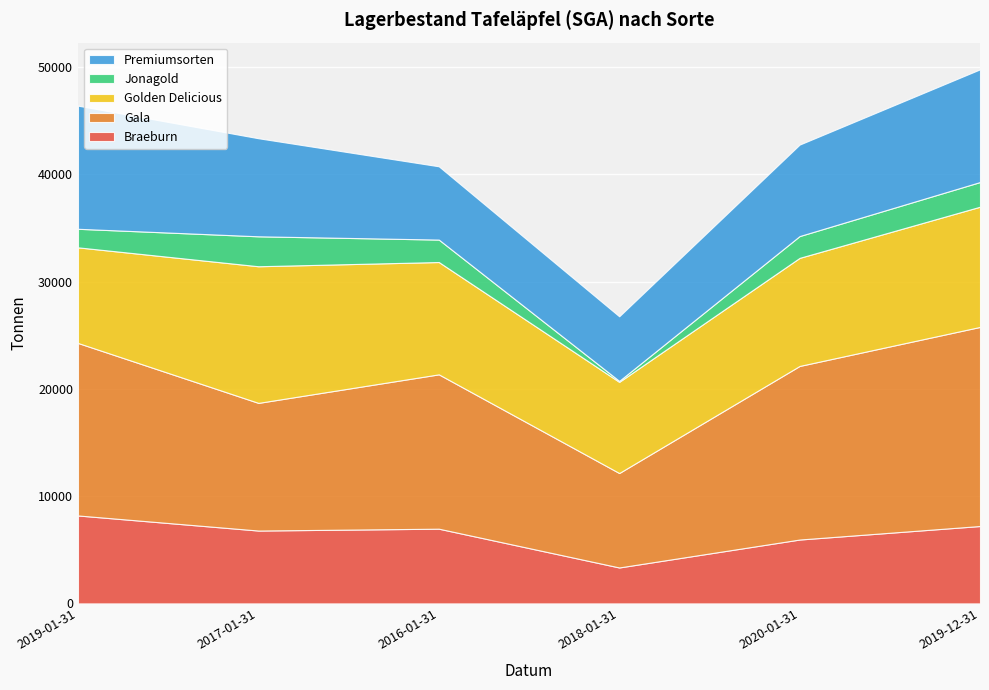

Reading left to right, extract all data points from this chart.

Braeburn: 2019-01-31=8197	2017-01-31=6791	2016-01-31=6965	2018-01-31=3349	2020-01-31=5954	2019-12-31=7214
Gala: 2019-01-31=16080	2017-01-31=11900	2016-01-31=14387	2018-01-31=8804	2020-01-31=16181	2019-12-31=18559
Golden Delicious: 2019-01-31=8914	2017-01-31=12738	2016-01-31=10471	2018-01-31=8498	2020-01-31=10076	2019-12-31=11207
Jonagold: 2019-01-31=1730	2017-01-31=2791	2016-01-31=2092	2018-01-31=93	2020-01-31=2032	2019-12-31=2299
Premiumsorten: 2019-01-31=11479	2017-01-31=9142	2016-01-31=6832	2018-01-31=6020	2020-01-31=8528	2019-12-31=10507